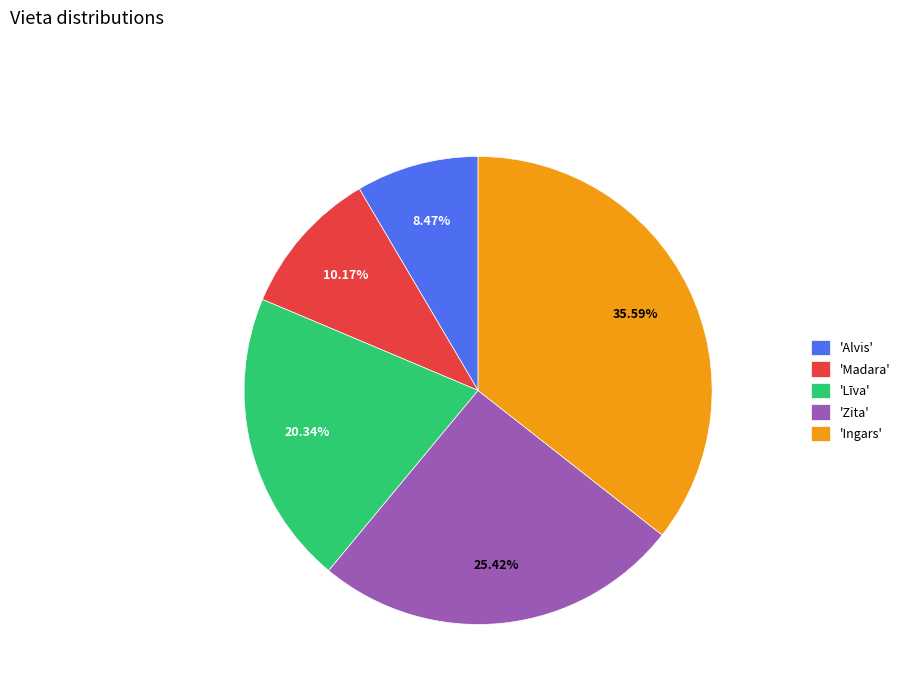

Approximately how many times larger is the value at 'Zita' compared to 'Alvis'?

3.0